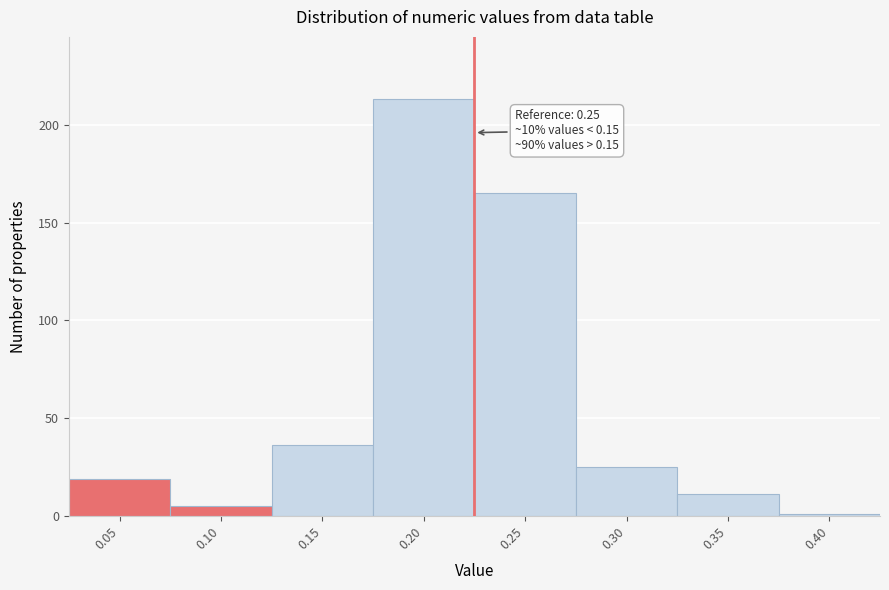

Reading left to right, list all the values displayed in this chart.

19	5	36	213	165	25	11	1